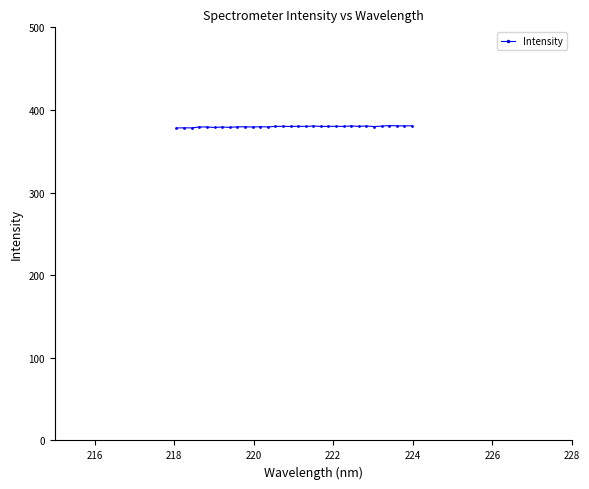

What is the sum of all values?

12155.4